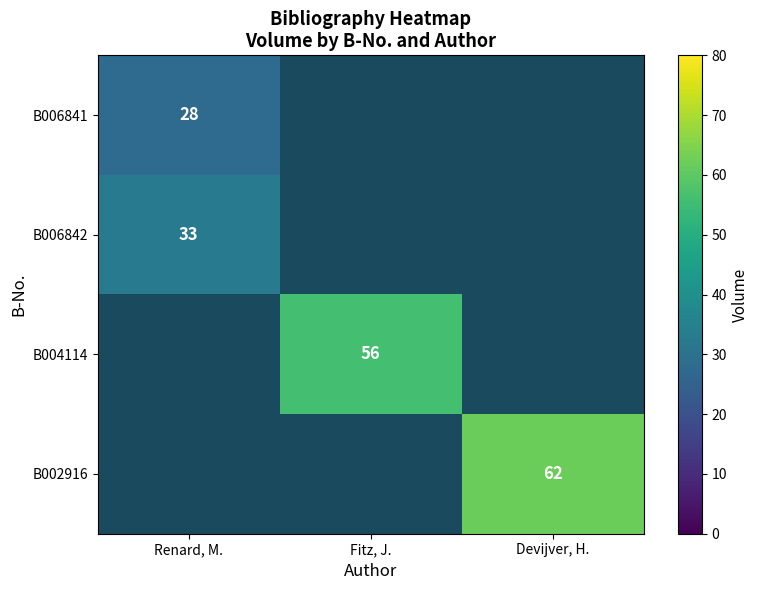

True or false: B004114 has a value of 56 at Fitz, J..

True